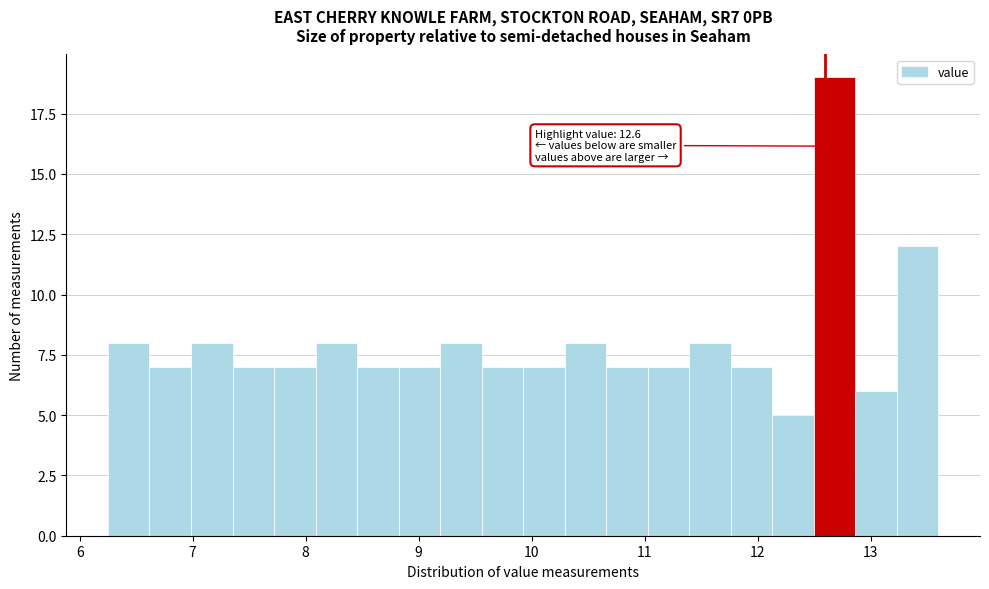

Read against the x-axis, roughly where is the centre of the tallest bar?

12.7